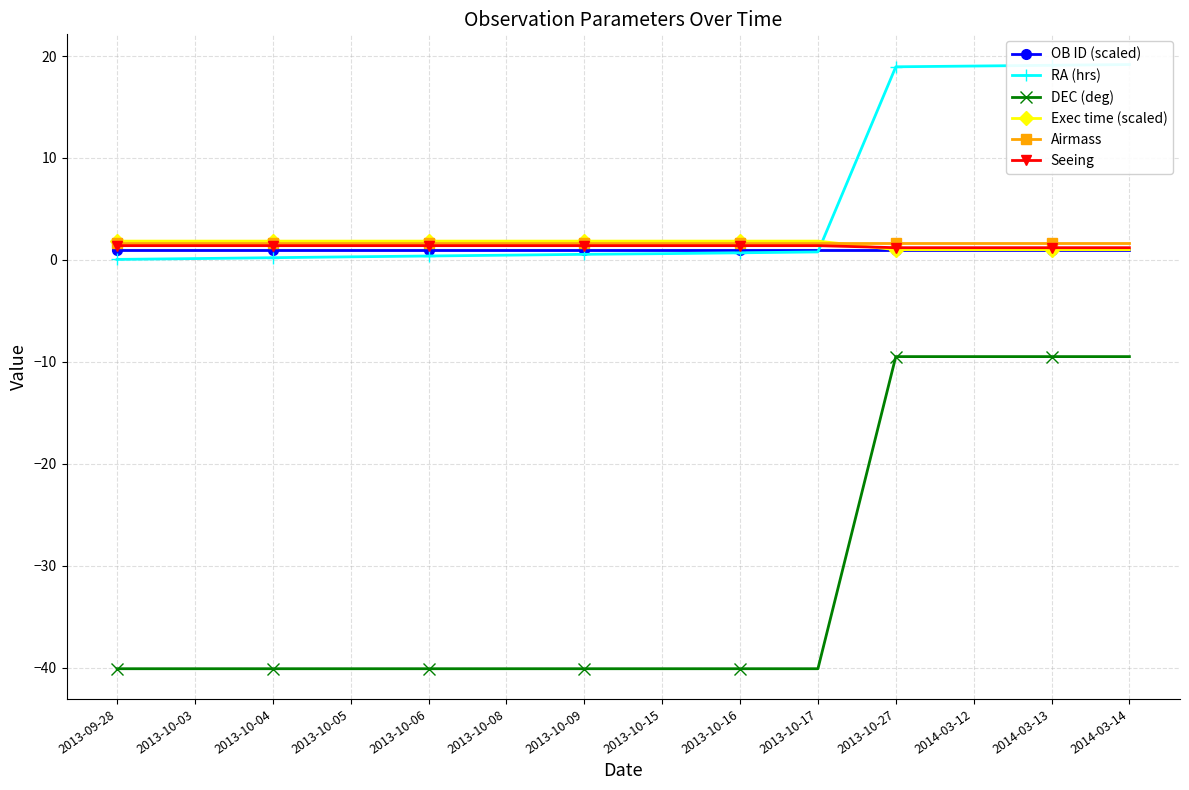

What is the sum of the Exec time (scaled) values at 2014-03-14 and 2014-03-13?

2.0